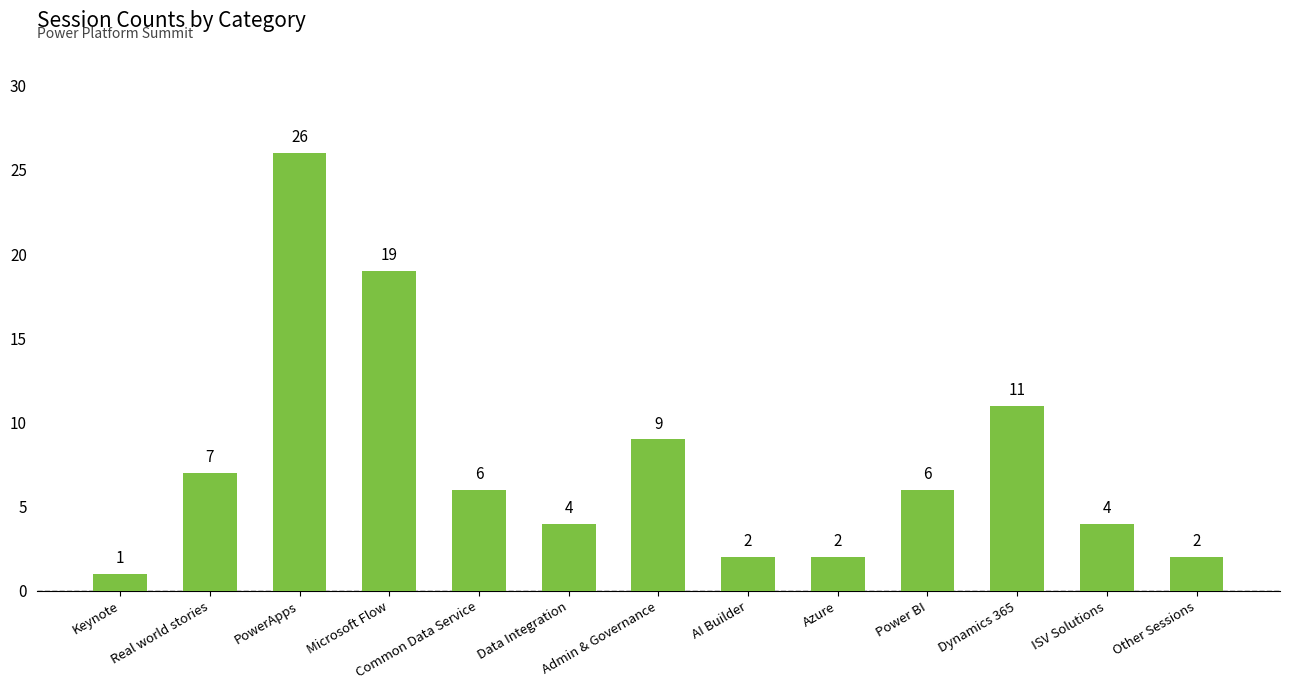

How many bars are there in total?

13